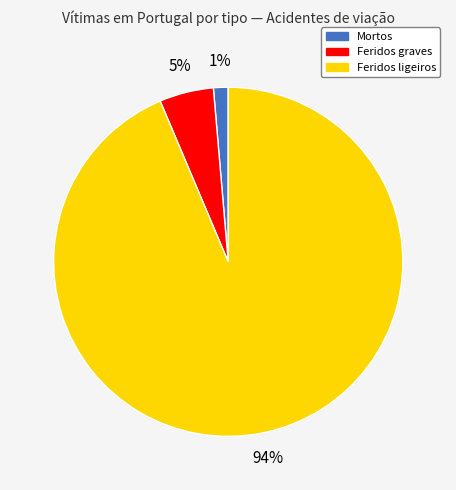

Rank the categories by value from lowest to highest.

Mortos, Feridos graves, Feridos ligeiros